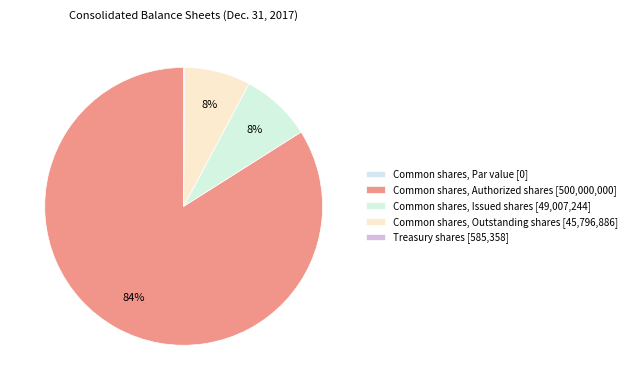

Do Common shares, Authorized shares and Common shares, Par value together represent more than half of the pie?

Yes